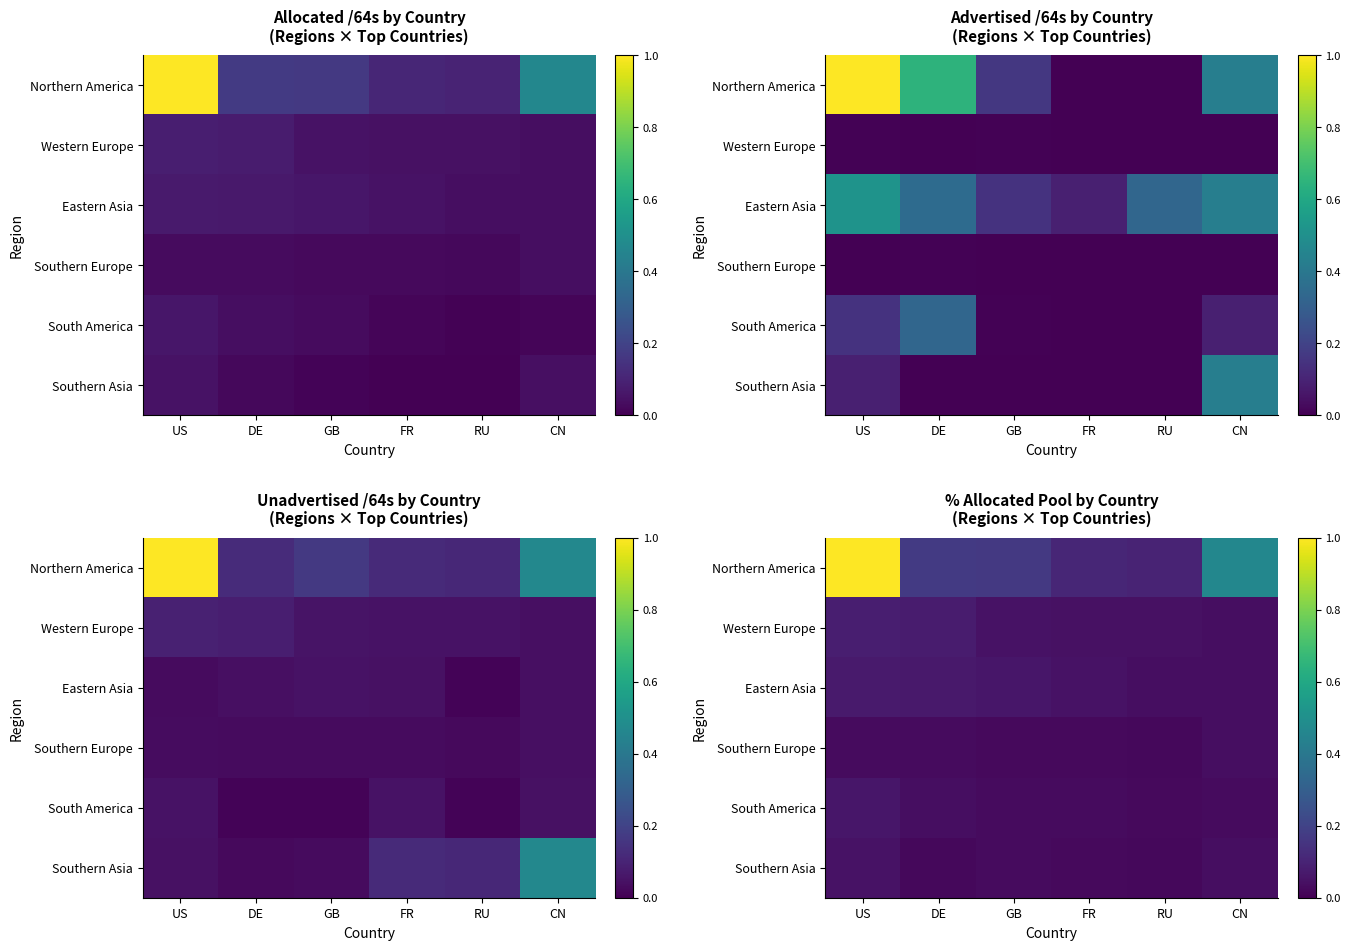

Rank the series at CN from highest to lowest value.

Northern America, Western Europe, Southern Europe, Eastern Asia, Southern Asia, South America